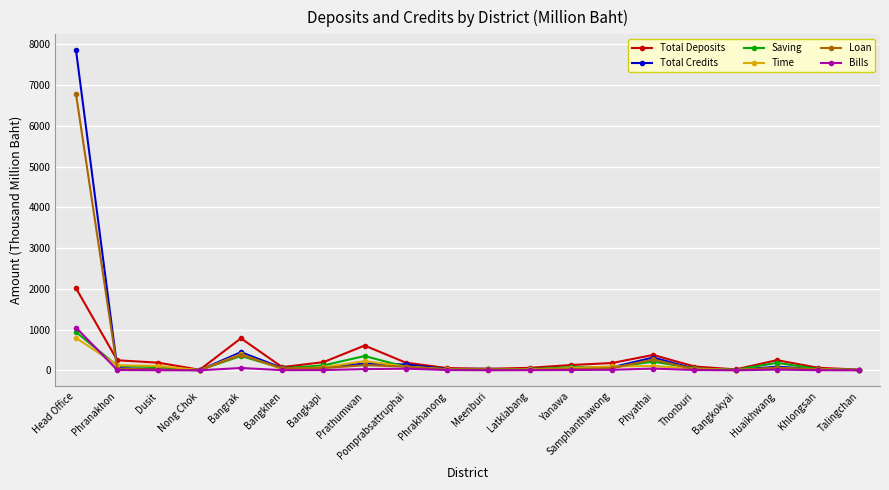

Which series has the widest spread of values?

Total Credits